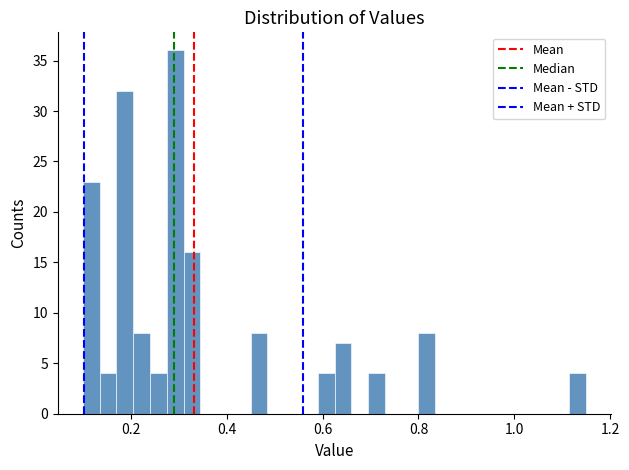

Read against the x-axis, roughly where is the centre of the tallest bar?

0.30